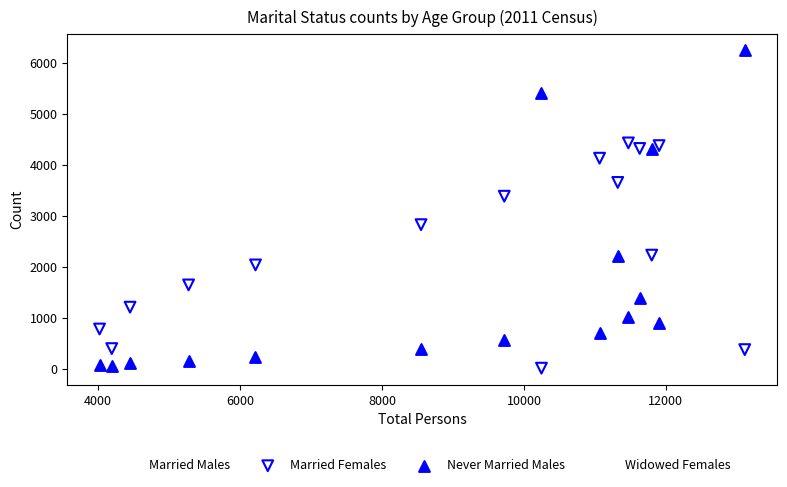

Which series has the largest Y range (max minus min)?

Never Married Males